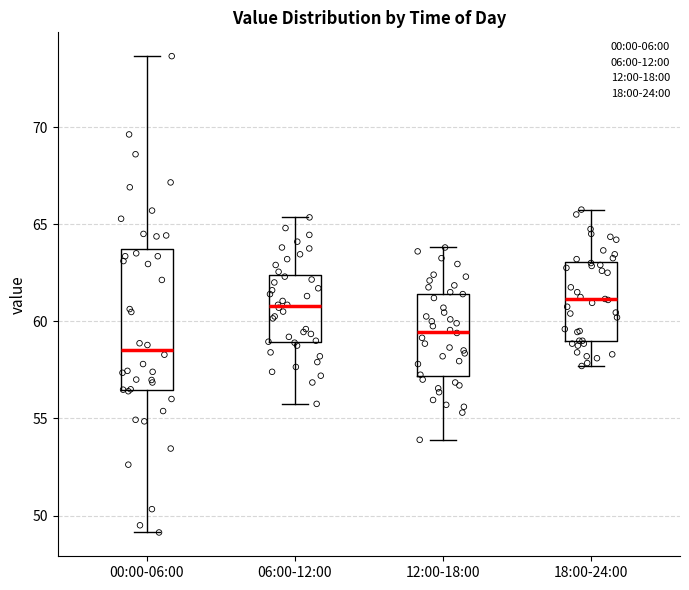

Which box is the tallest, from its lower edge to its upper edge?

00:00-06:00